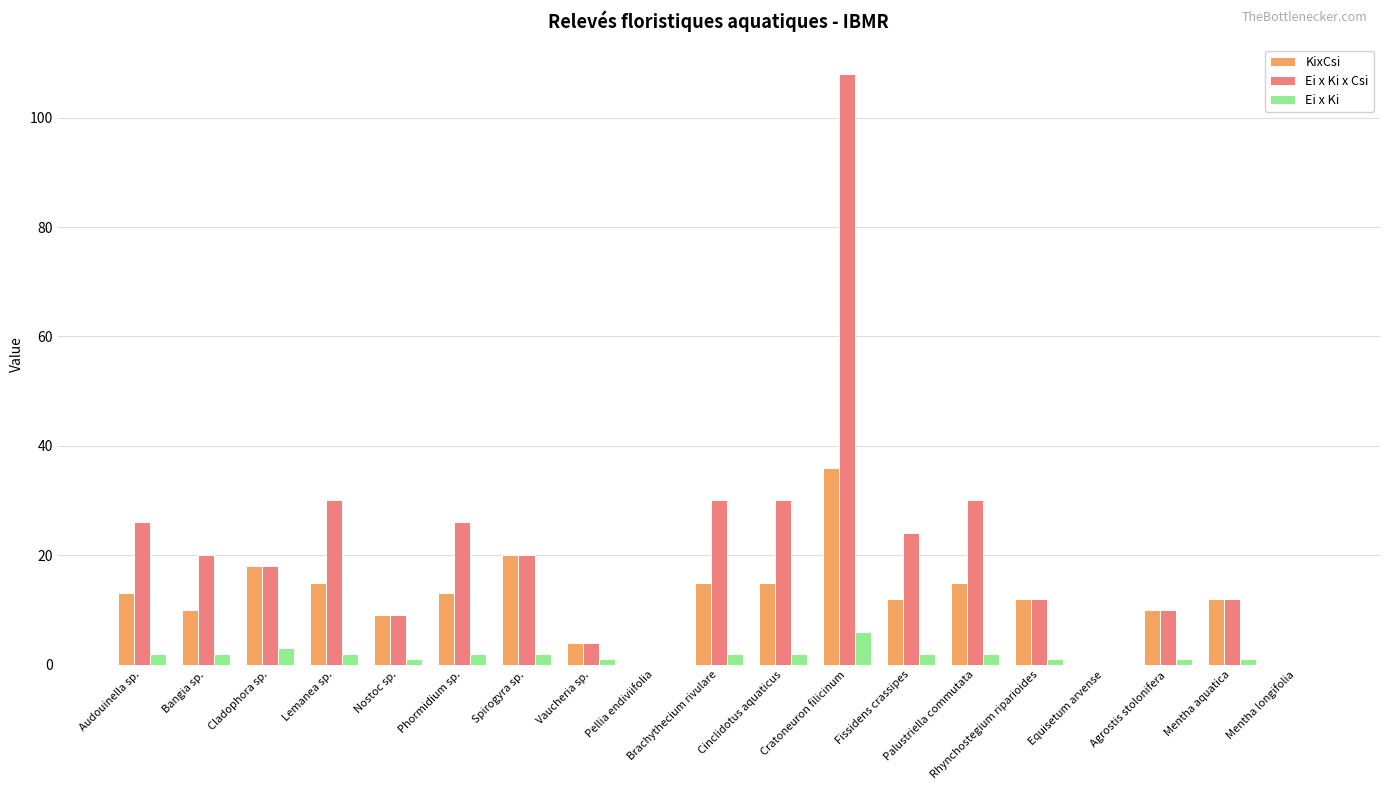

What is the maximum value for KixCsi?

36